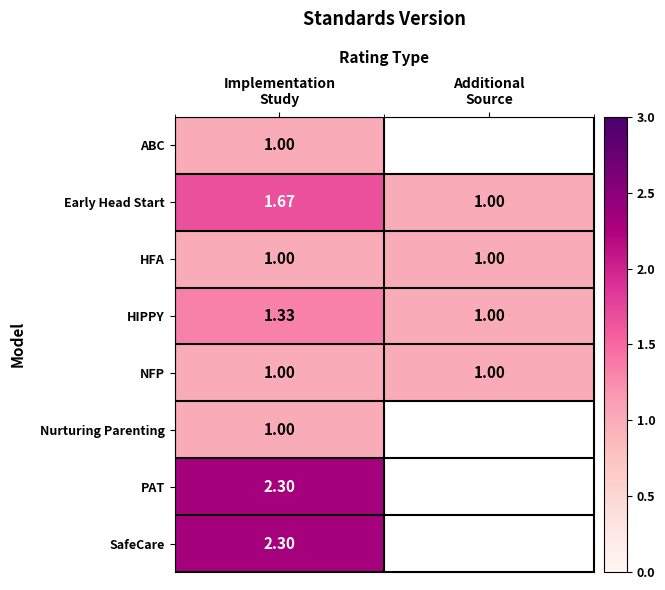

Rank the series at Implementation Study from lowest to highest value.

ABC, HFA, NFP, Nurturing Parenting, HIPPY, Early Head Start, PAT, SafeCare